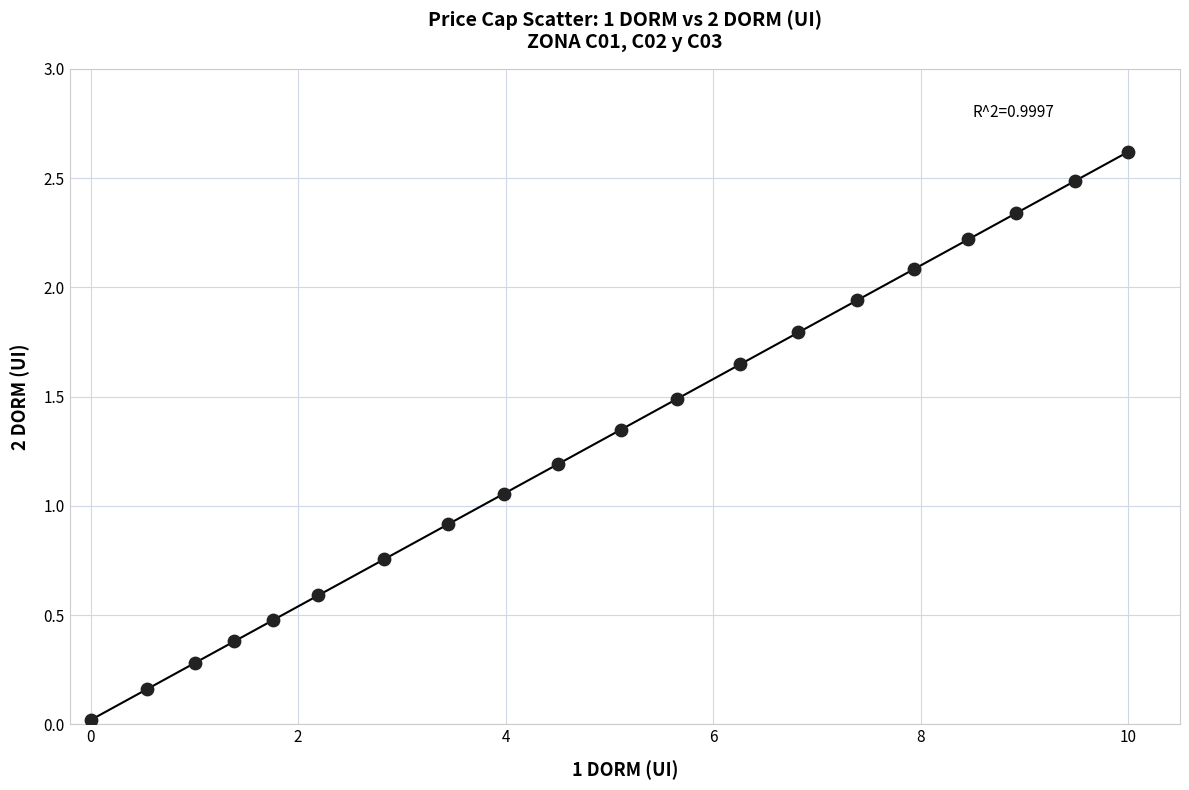

What is the range of X values (max minus min)?

10.0